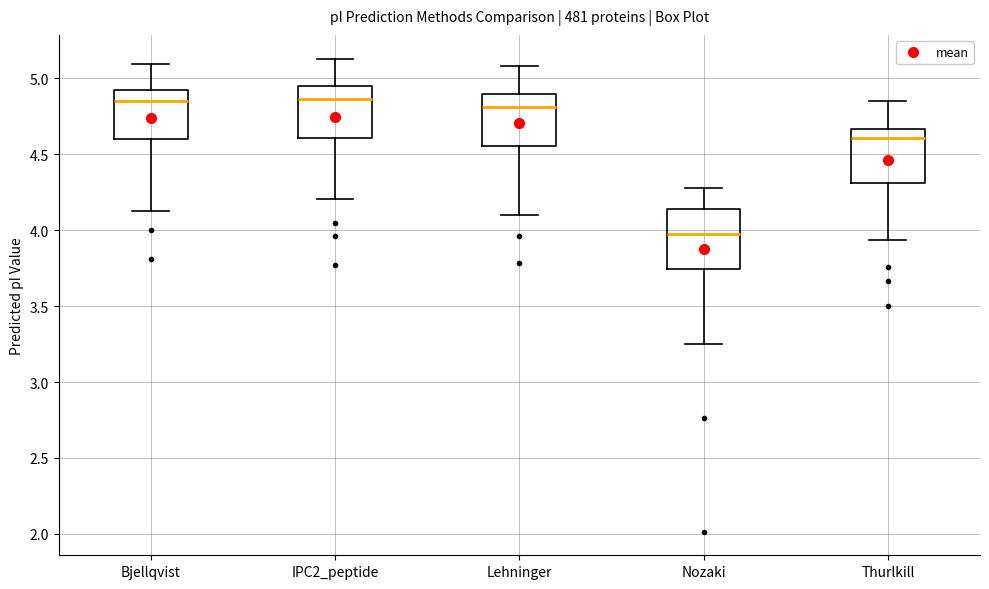

Reading left to right, transcribe this box plot: for each box, give where its median line is, the range the box spans, and where its two whiskers end, as read against the y-axis. The values are not printed on the chart, so give them approximately, as read against the axis.

Bjellqvist: median 4.85, box 4.60 to 4.90, whiskers 4.15 to 5.10
IPC2_peptide: median 4.85, box 4.60 to 4.95, whiskers 4.20 to 5.15
Lehninger: median 4.80, box 4.55 to 4.90, whiskers 4.10 to 5.10
Nozaki: median 3.95, box 3.75 to 4.15, whiskers 3.25 to 4.30
Thurlkill: median 4.60, box 4.30 to 4.65, whiskers 3.95 to 4.85